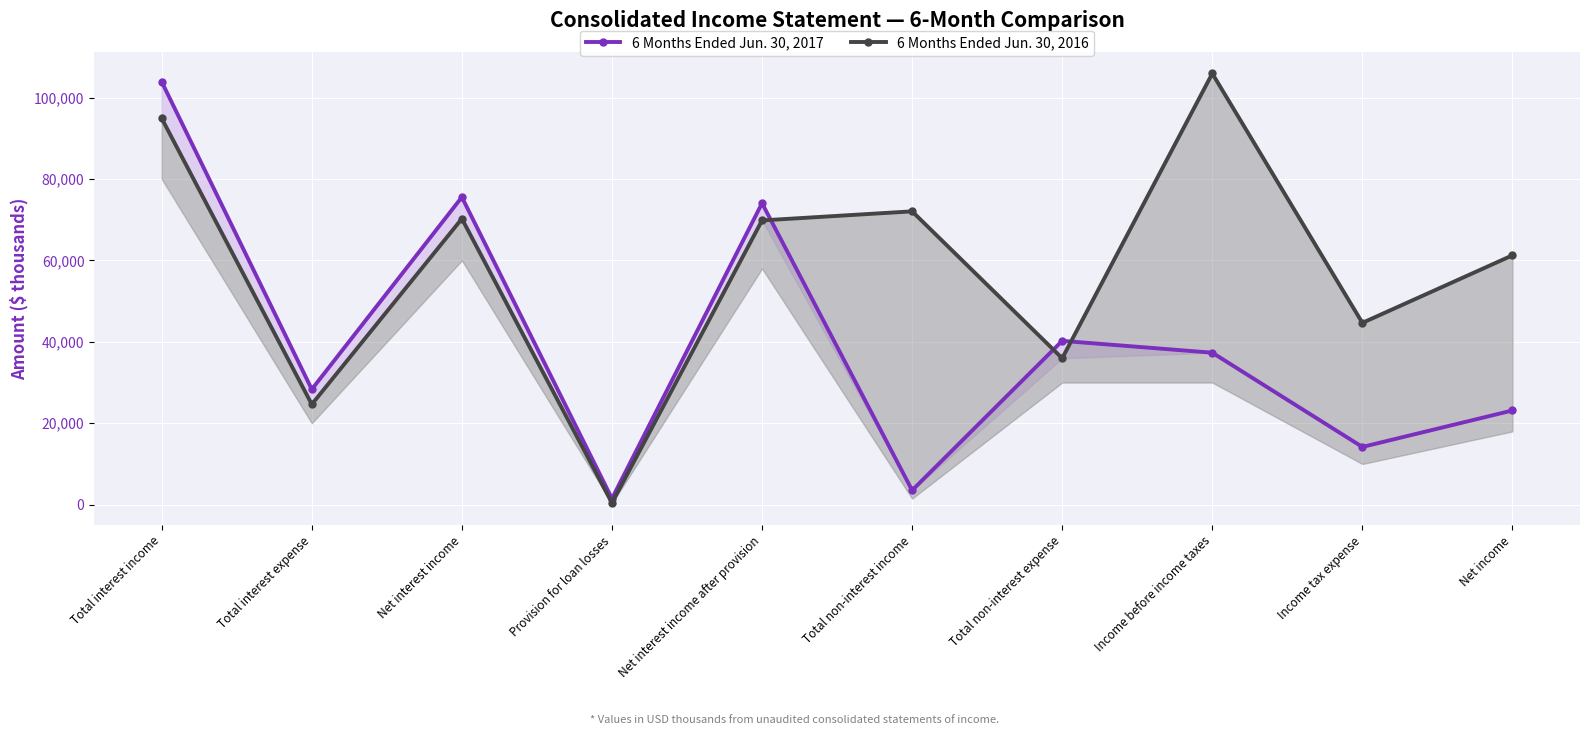

What is the label of the 5th point from the right?

Total non-interest income